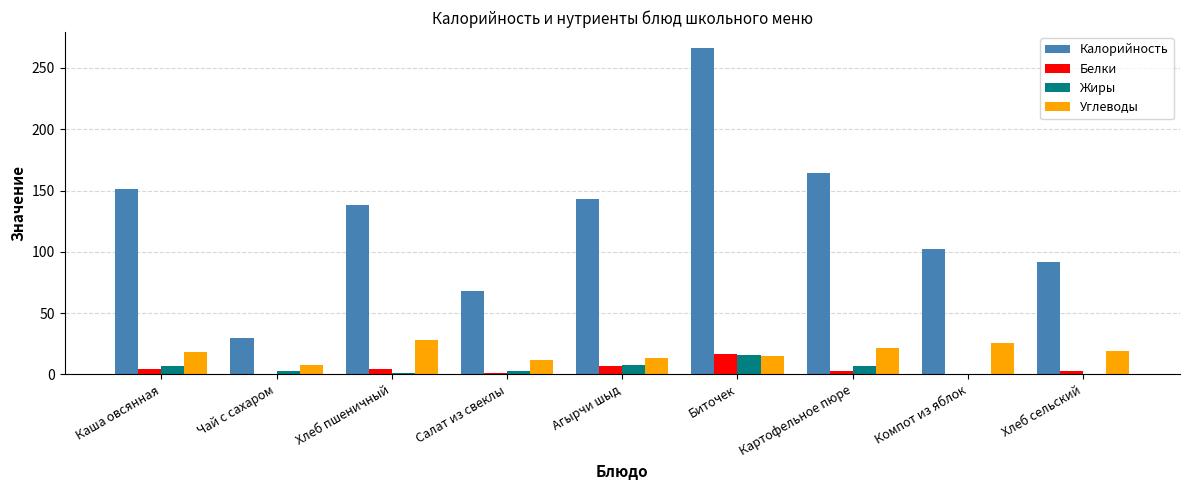

The Калорийность series shows 51.7 at Агырчи шыд. True or false?

False